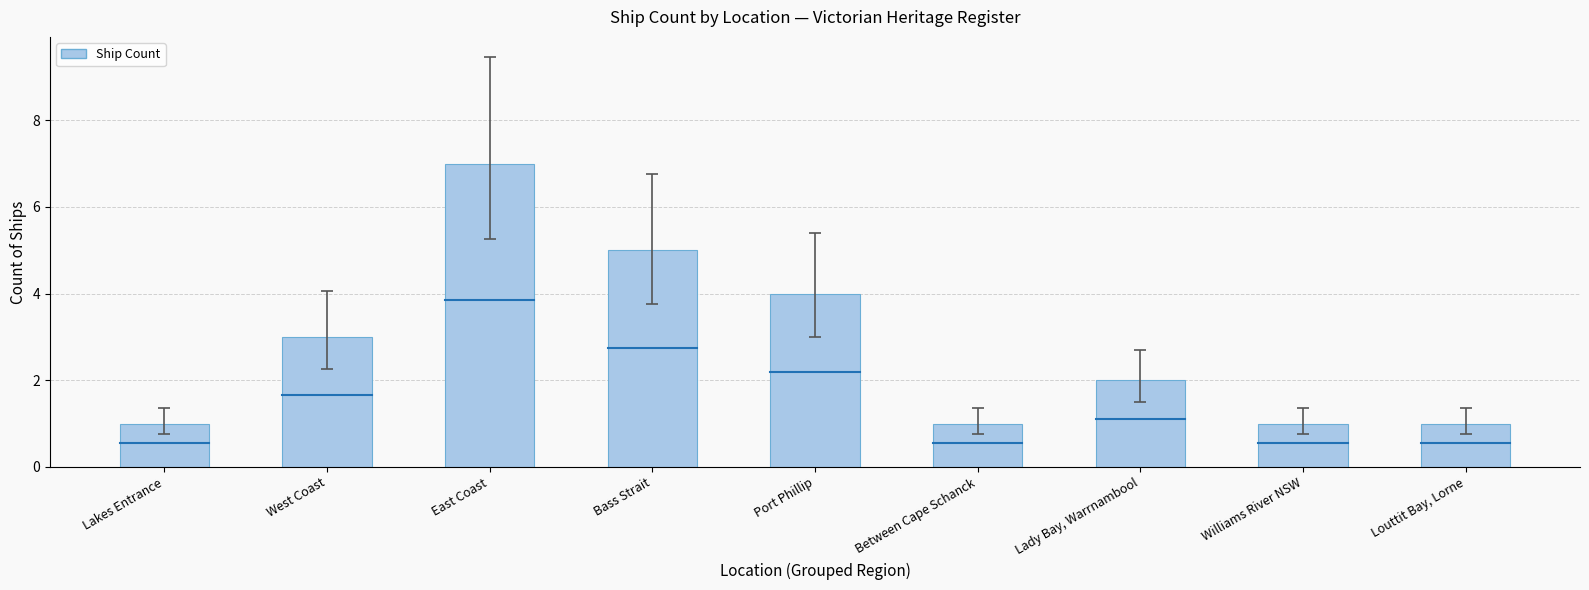

What is the ratio of the value at Between Cape Schanck to the value at Lady Bay, Warrnambool?

0.5